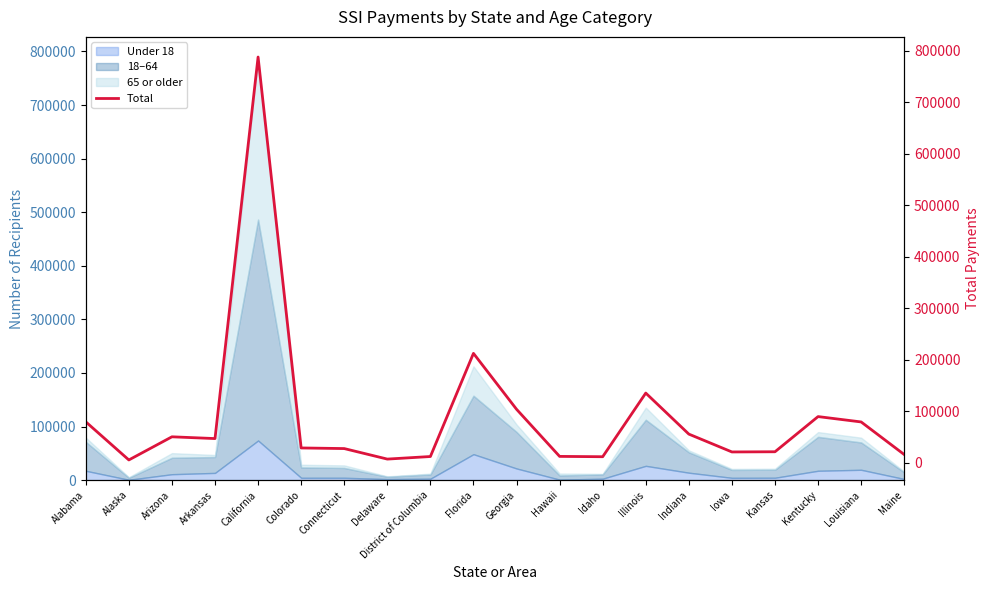

Reading right to left, what are all the values shown in this chart?

15905	79201	89611	21293	20929	55579	135275	11663	12294	103818	212369	12052	7063	27494	28695	787864	46903	50340	5385	79426